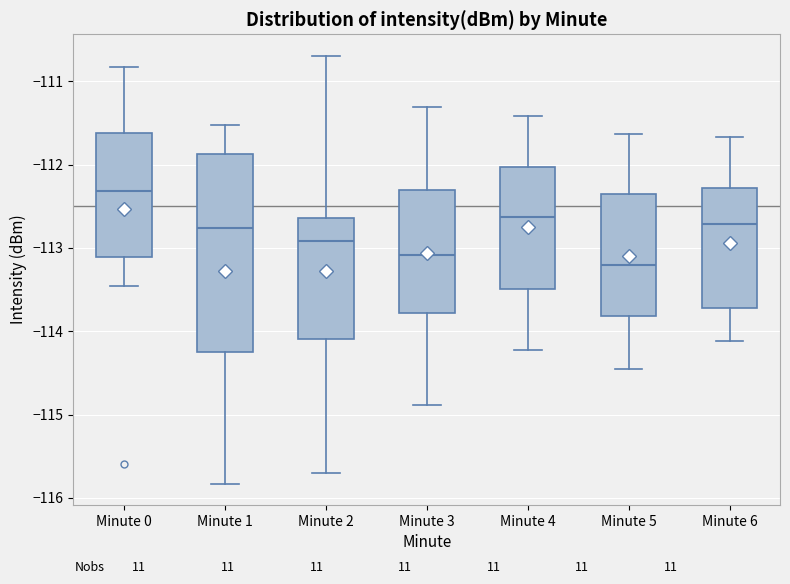

Reading left to right, read every box against the y-axis: the position of its median line, the range the box covers, and the ends of its whiskers. The values are not printed on the chart, so give them approximately, as read against the axis.

Minute 0: median -112.3, box -113.1 to -111.6, whiskers -113.5 to -110.8
Minute 1: median -112.8, box -114.2 to -111.9, whiskers -115.8 to -111.5
Minute 2: median -112.9, box -114.1 to -112.6, whiskers -115.7 to -110.7
Minute 3: median -113.1, box -113.8 to -112.3, whiskers -114.9 to -111.3
Minute 4: median -112.6, box -113.5 to -112.0, whiskers -114.2 to -111.4
Minute 5: median -113.2, box -113.8 to -112.4, whiskers -114.4 to -111.6
Minute 6: median -112.7, box -113.7 to -112.3, whiskers -114.1 to -111.7